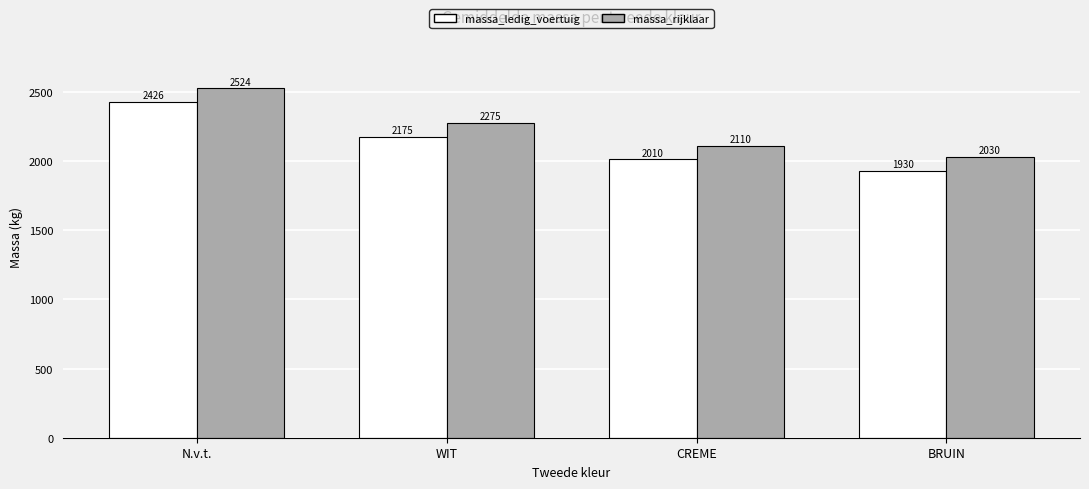

What is the lowest value of the massa_ledig_voertuig series?

1930